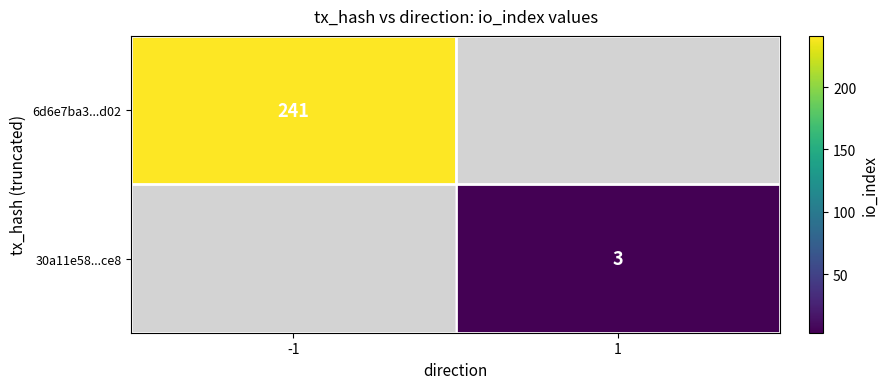

The value of 30a11e58...ce8 at 1 is 4.7. True or false?

False